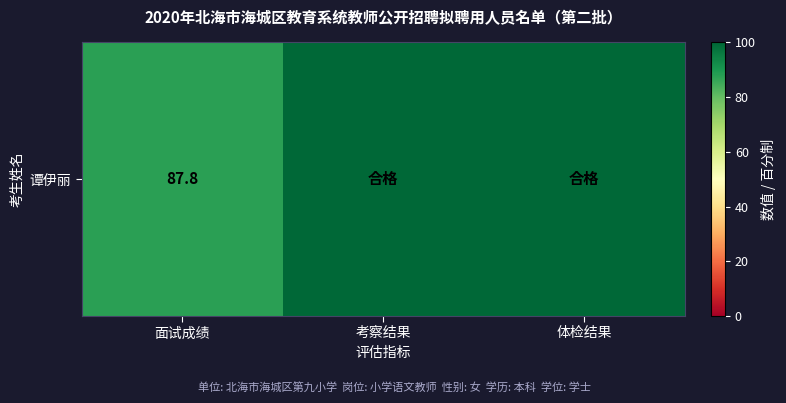

What is the change in value from 面试成绩 to 考察结果?

+12.2